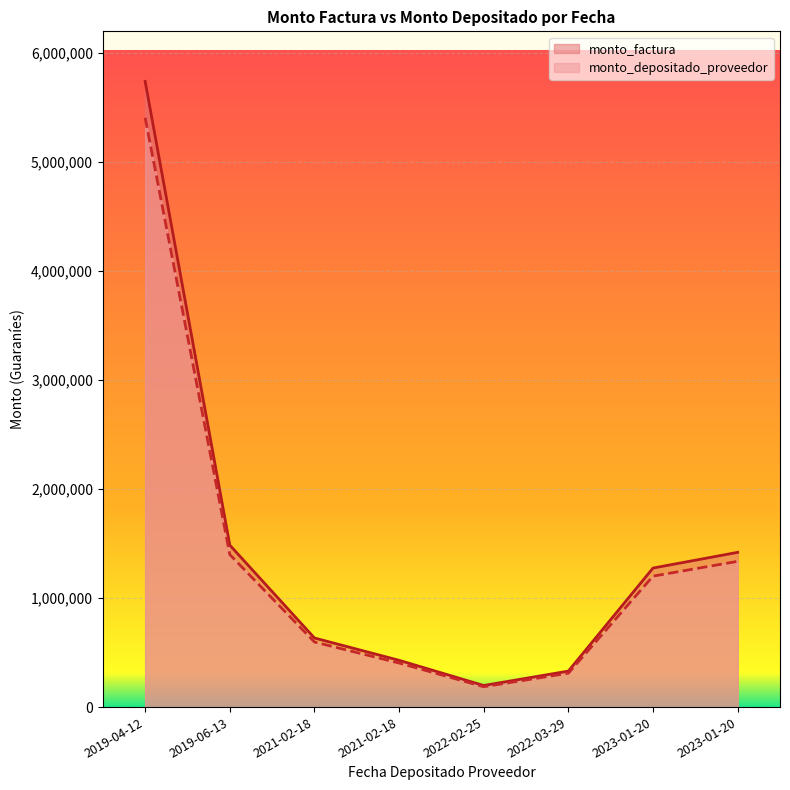

Does the chart display data point markers on the line(s)?

No